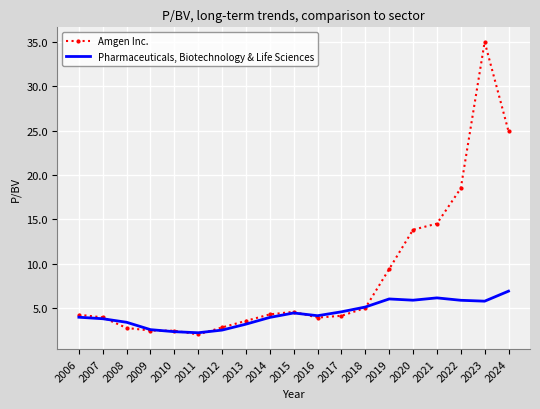

Is the value of Pharmaceuticals, Biotechnology & Life Sciences at 2022 greater than the value of Amgen Inc. at 2012?

Yes